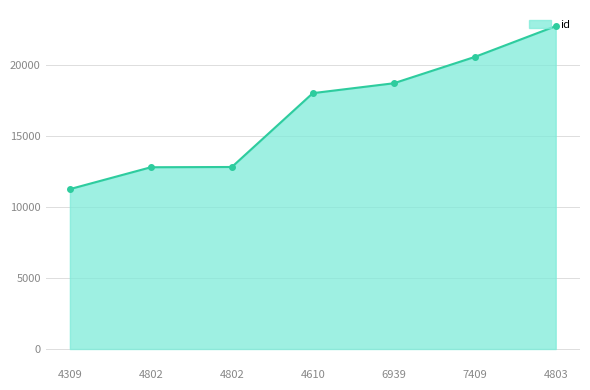

Reading left to right, list all the values displayed in this chart.

11242	12779	12797	17989	18684	20535	22700